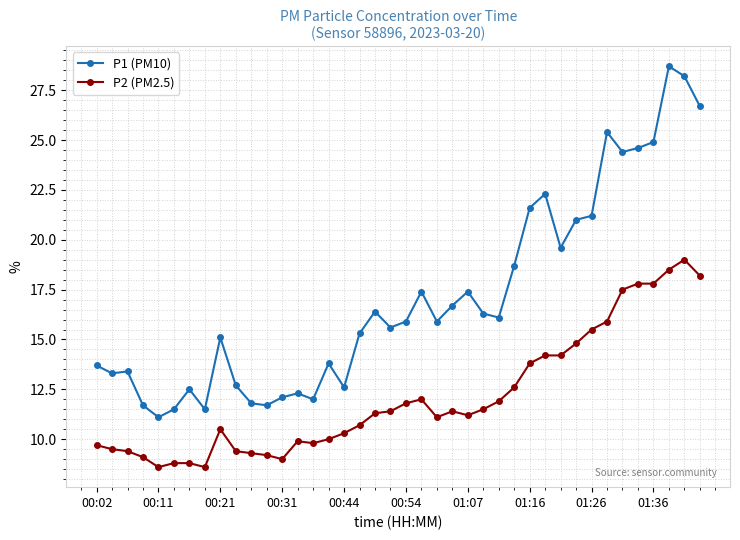

True or false: P1 (PM10) has more than 0 interior local peaks.

True